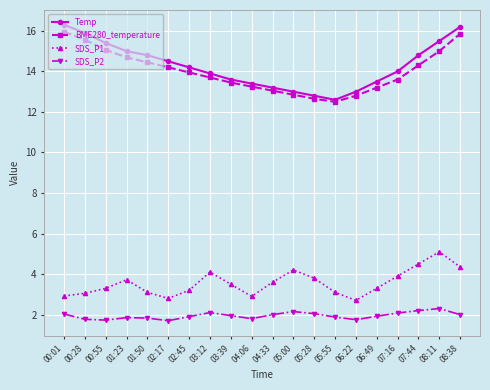

True or false: SDS_P1 and Temp cross at least once.

False